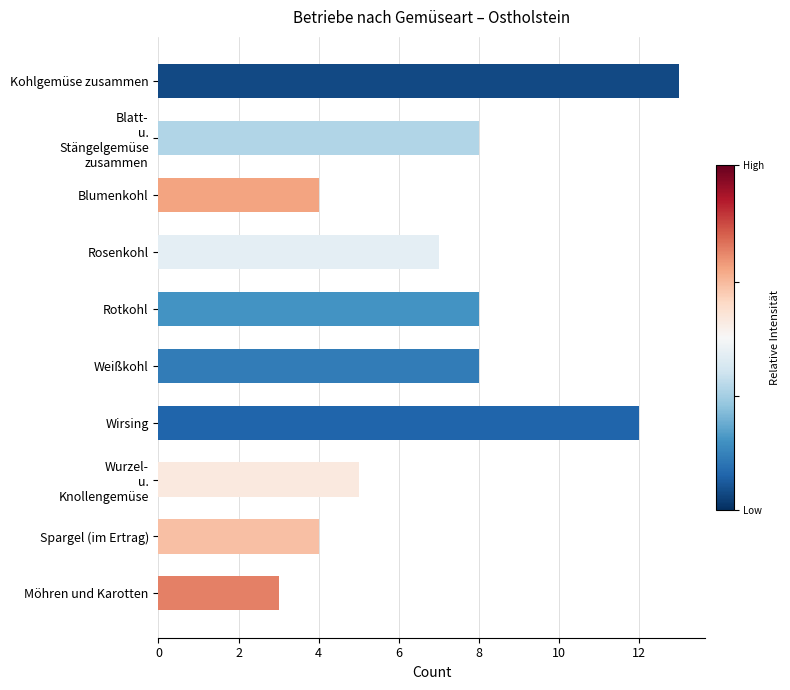

What is the smallest value displayed?

3